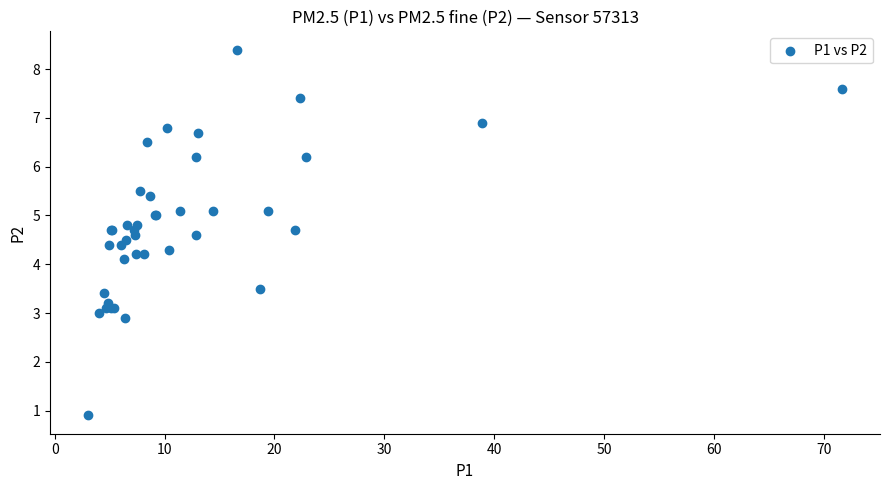

What Y value in the scatter plot is closest to 4?

4.1